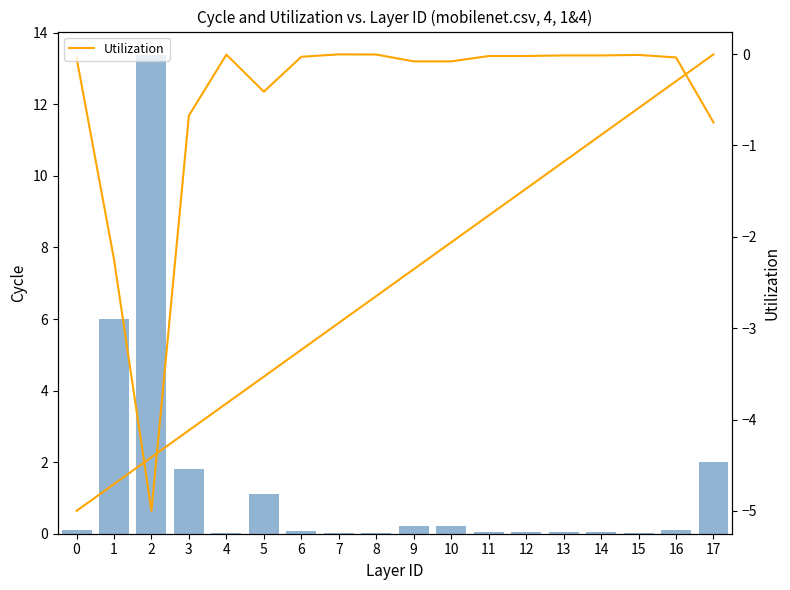

What is the average value of the Quantité series?

1.4